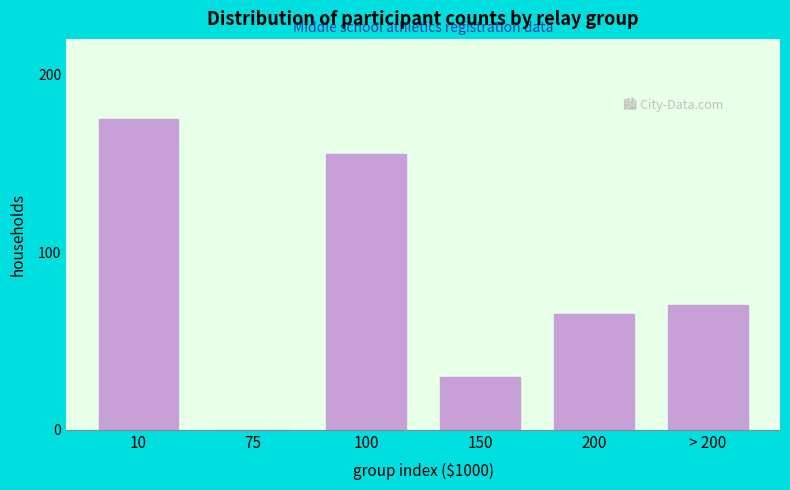

Reading left to right, what are all the values shown in this chart?

10=175	75=0	100=155	150=30	200=65	> 200=70